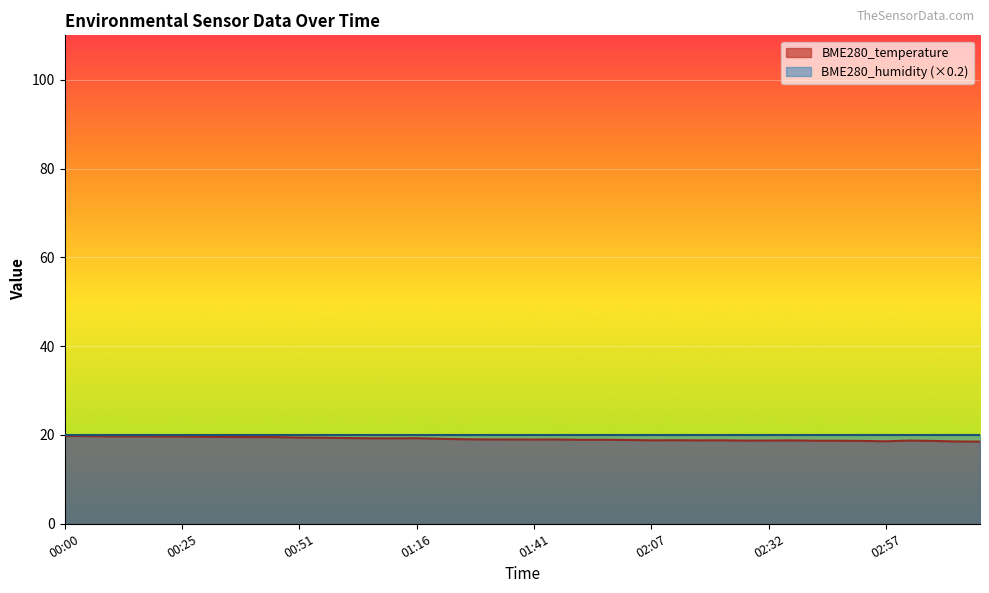

Approximately how many times larger is the value at 02:07 compared to 00:56?

1.0